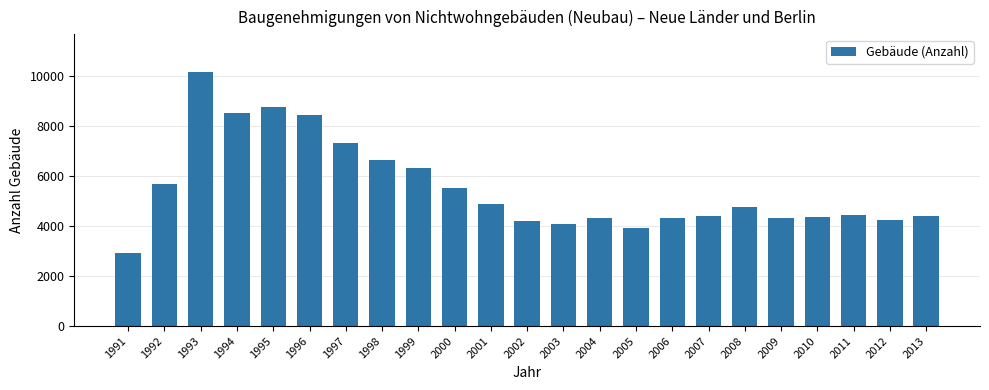

What is the difference between the maximum and minimum values?

7207